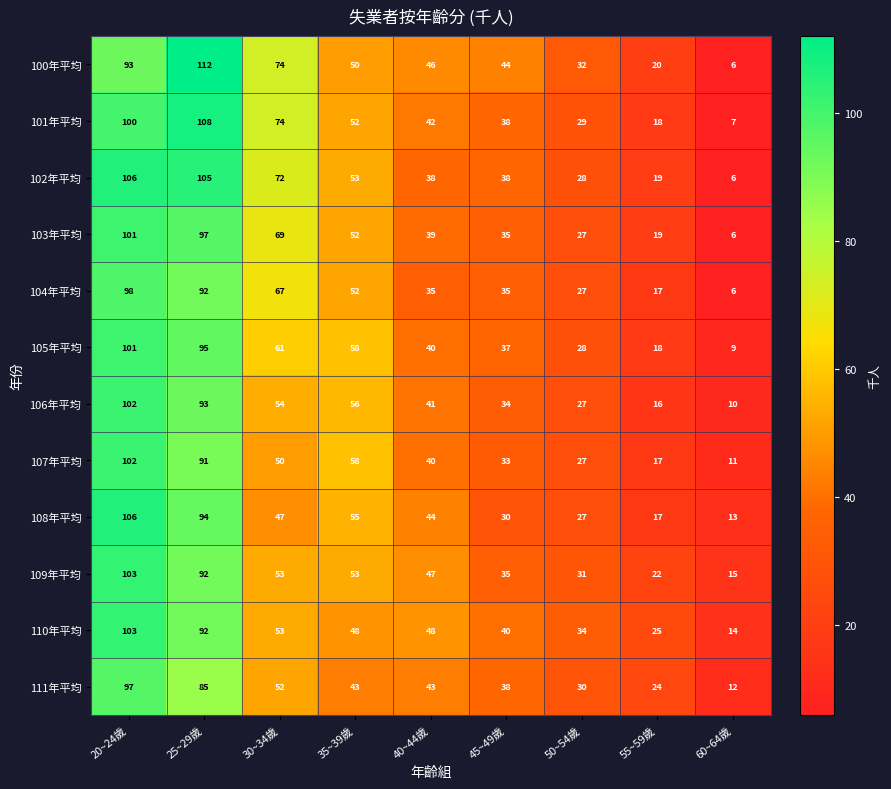

Which label corresponds to the largest value in the chart?

25~29歲